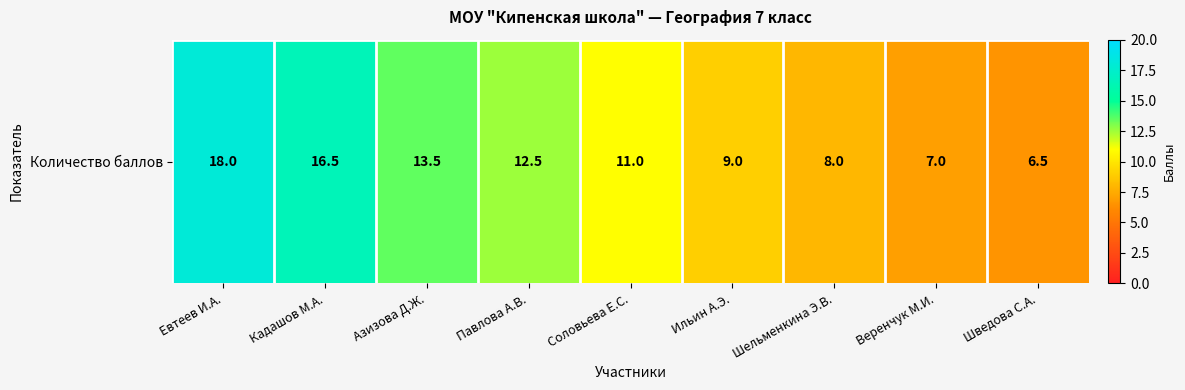

At which label is the value closest to 12?

Павлова А.В.